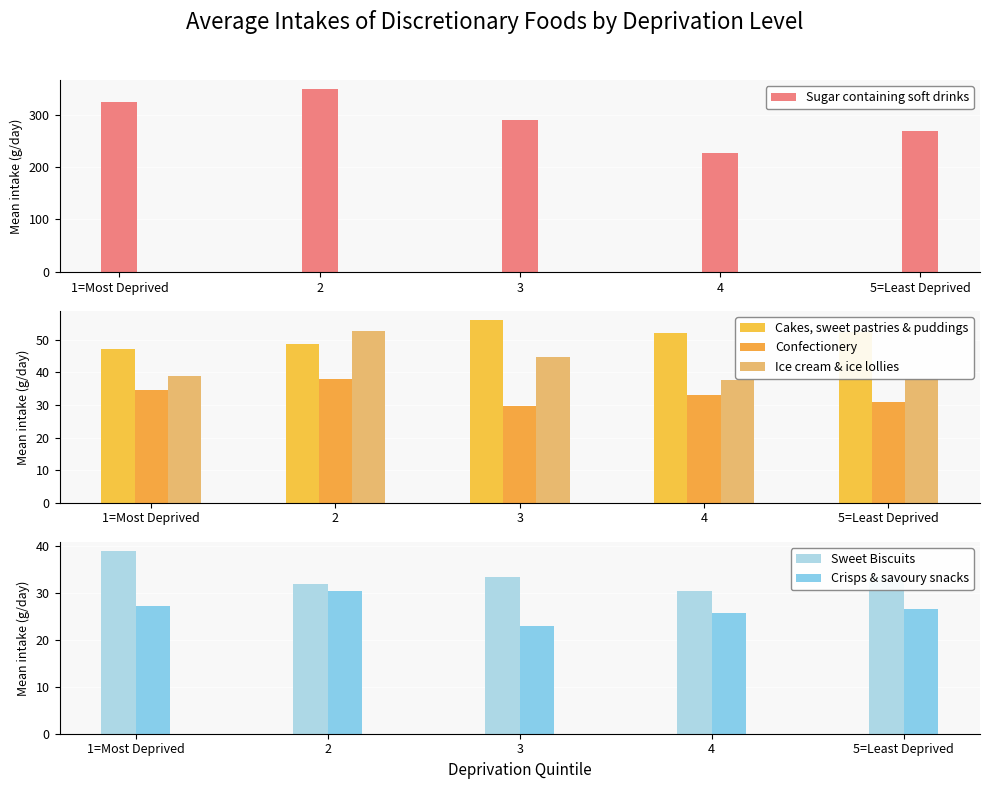

What is the lowest value of the Ice cream & ice lollies series?

37.6